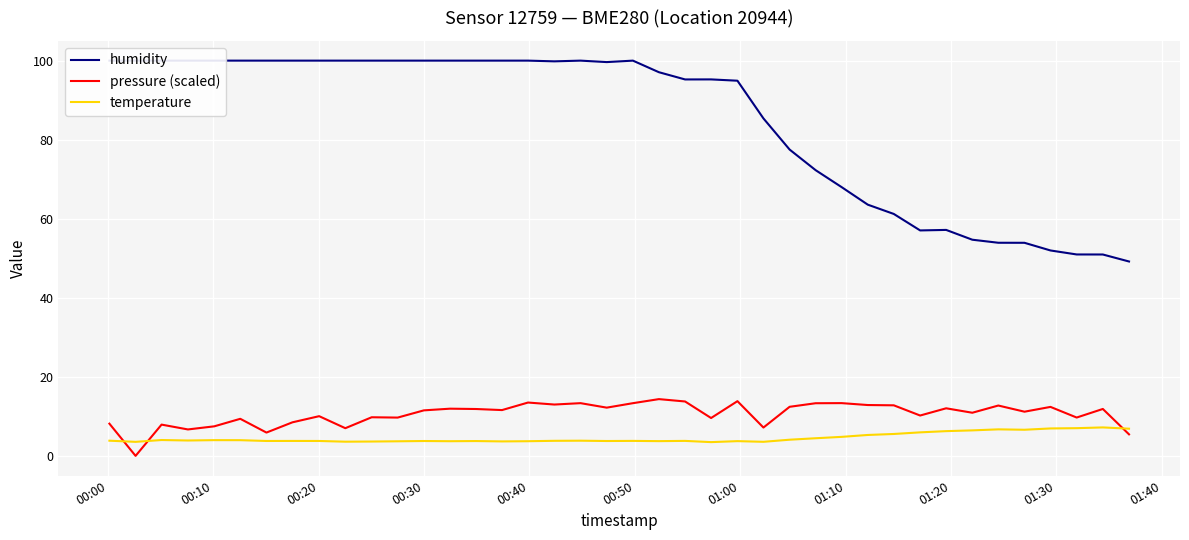

At how many categories does at least one series exceed 76?

27